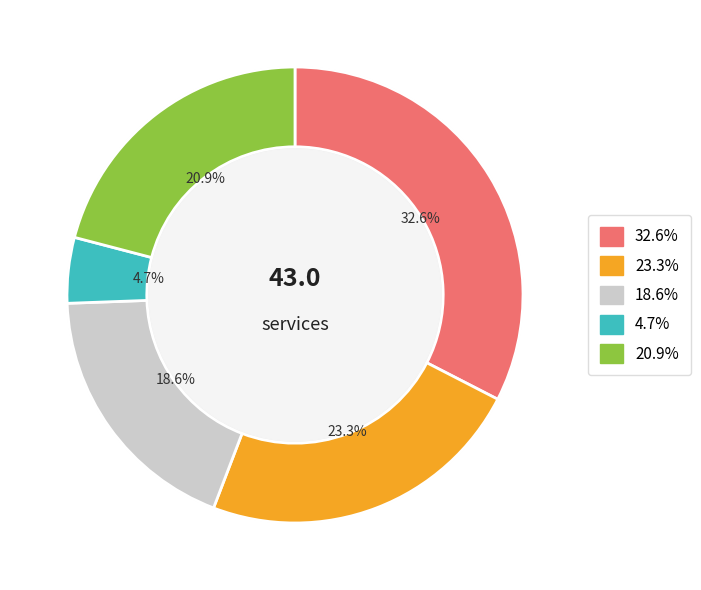

What is the smallest slice in the pie chart?

5